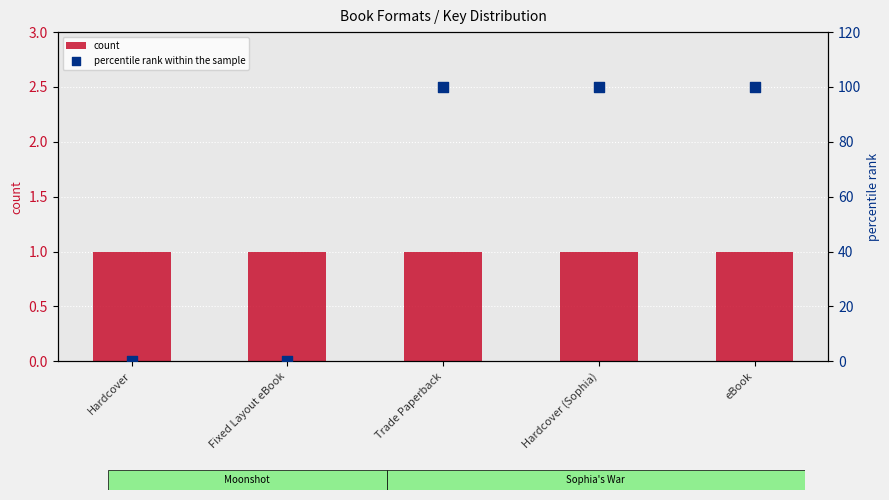

At which category is the sum across all series the highest?

Trade Paperback